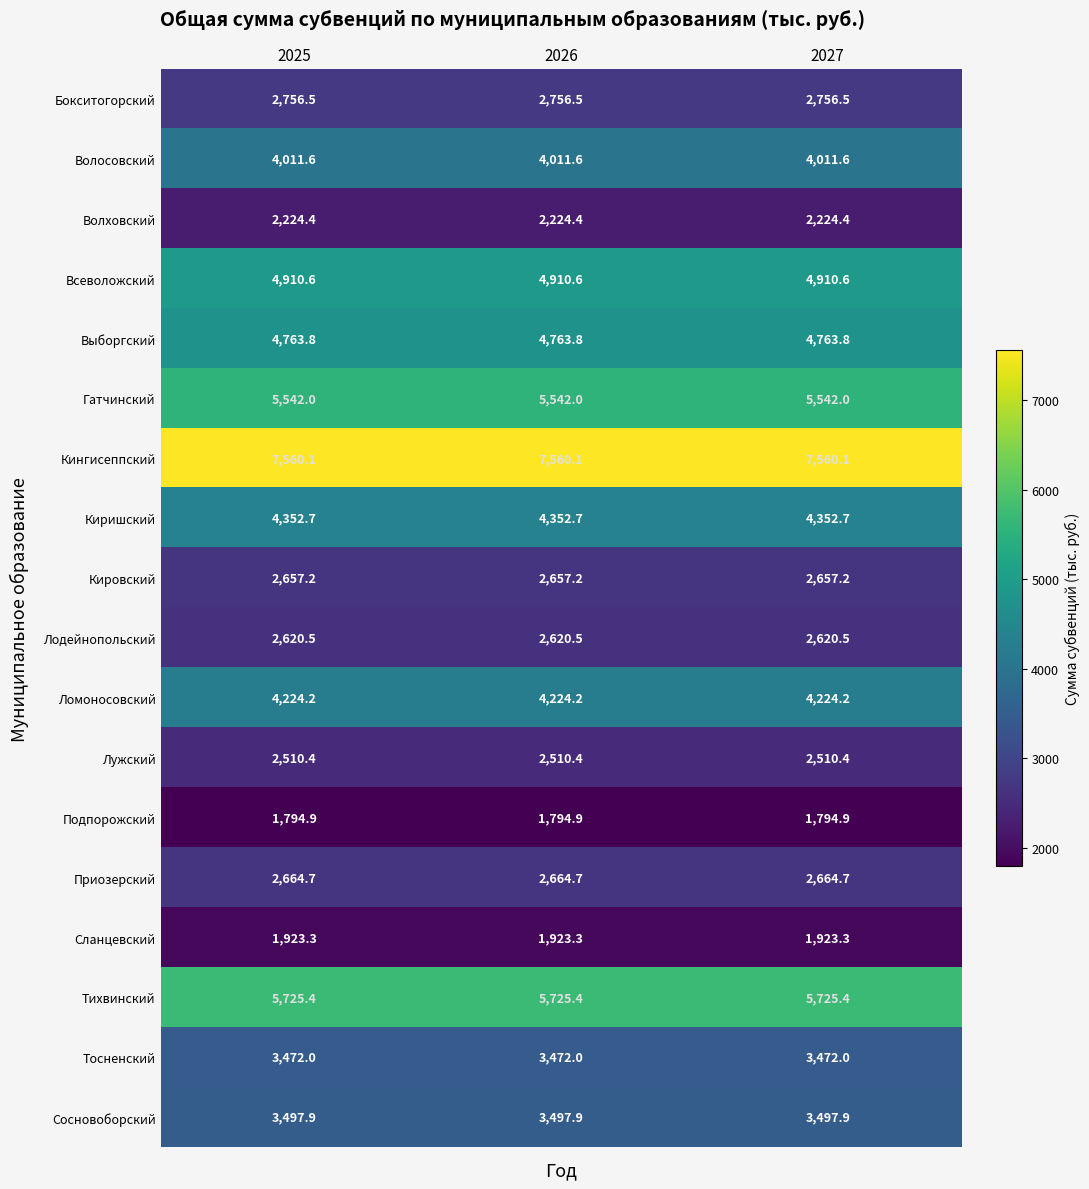

At how many categories does at least one series exceed 7554?

3